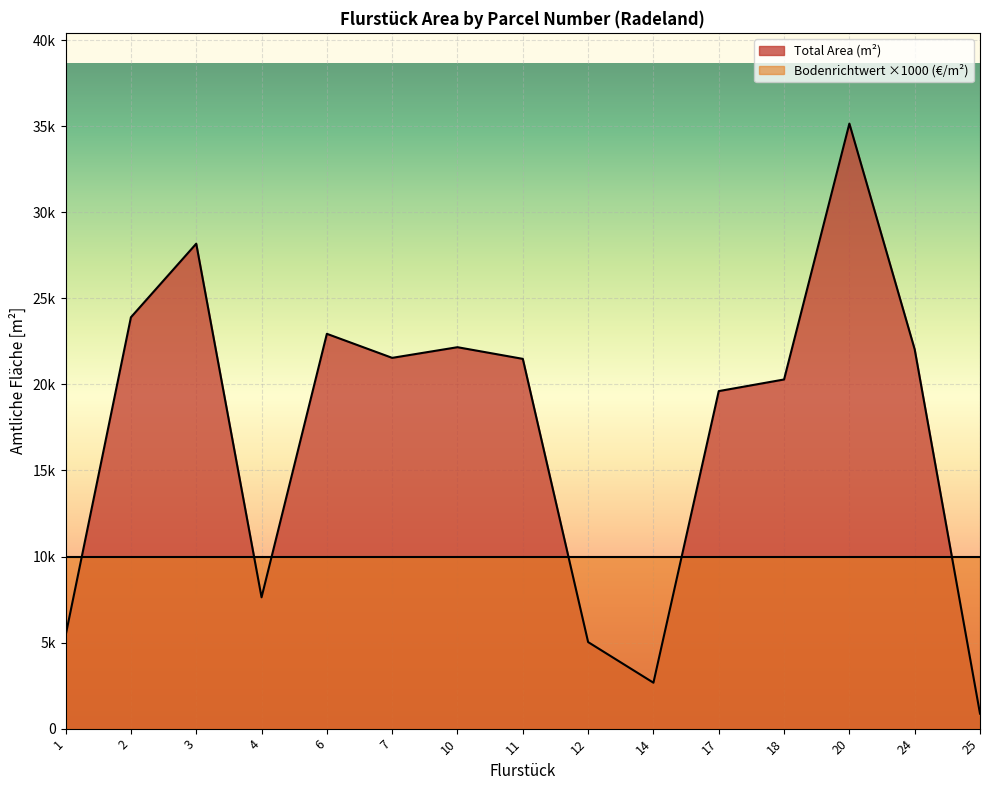

What is the change in value from 7 to 20?

+13611